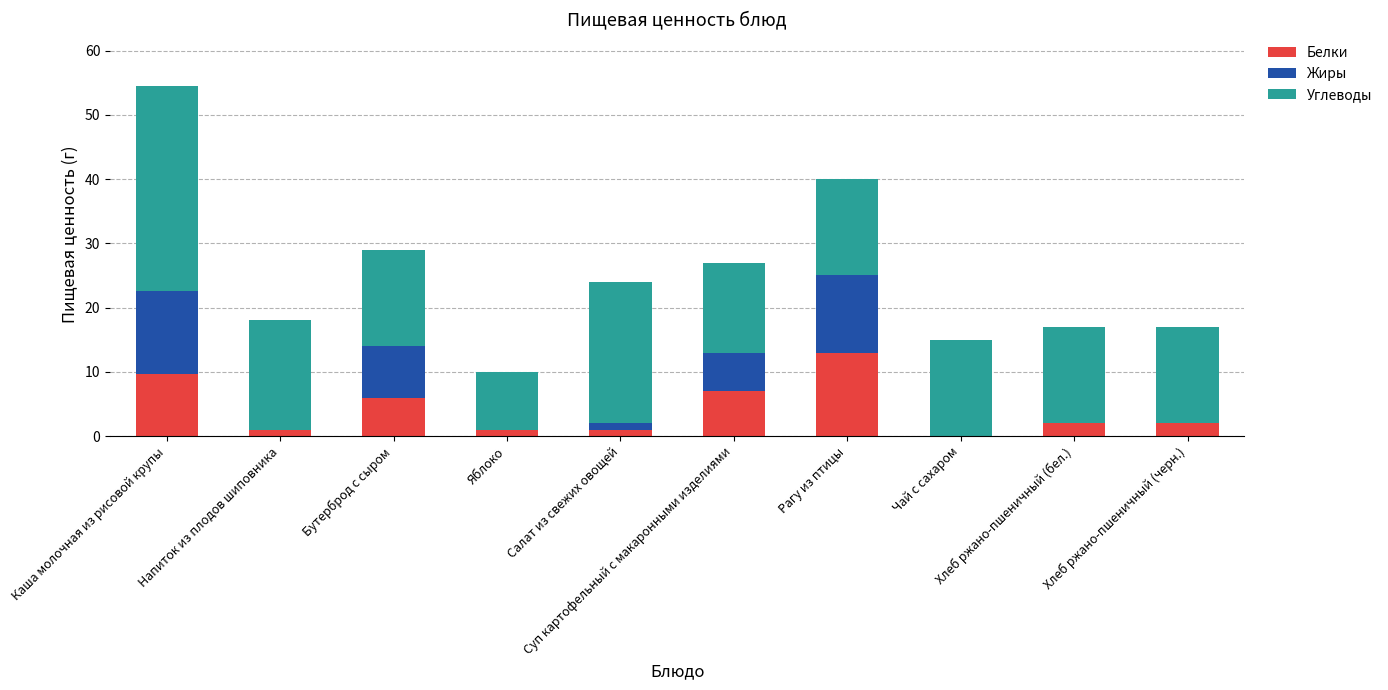

What is the maximum value for Белки?

13.0